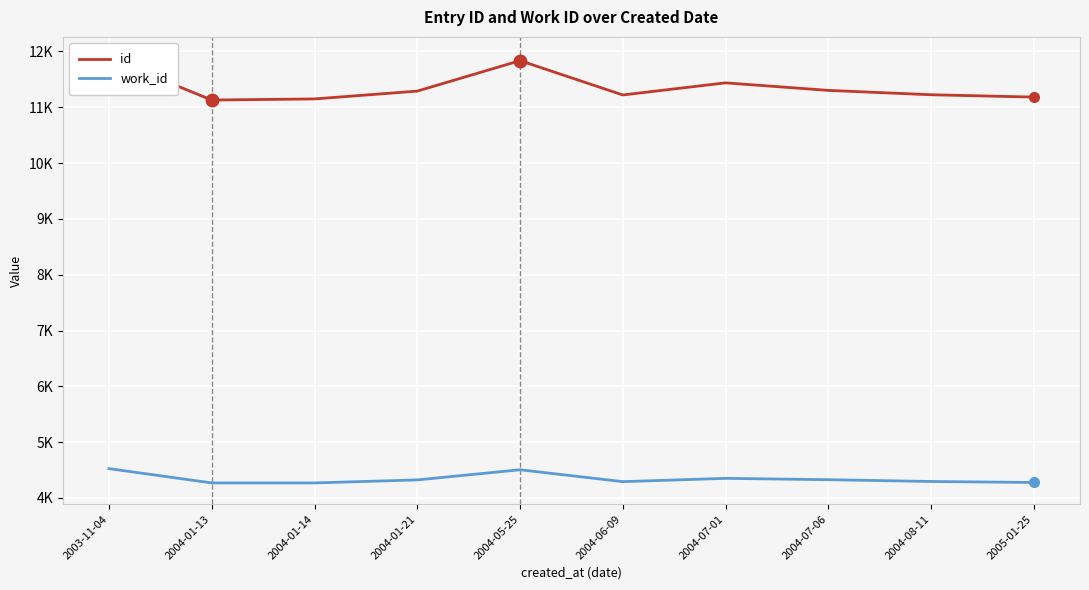

At how many categories does at least one series exceed 10067?

10